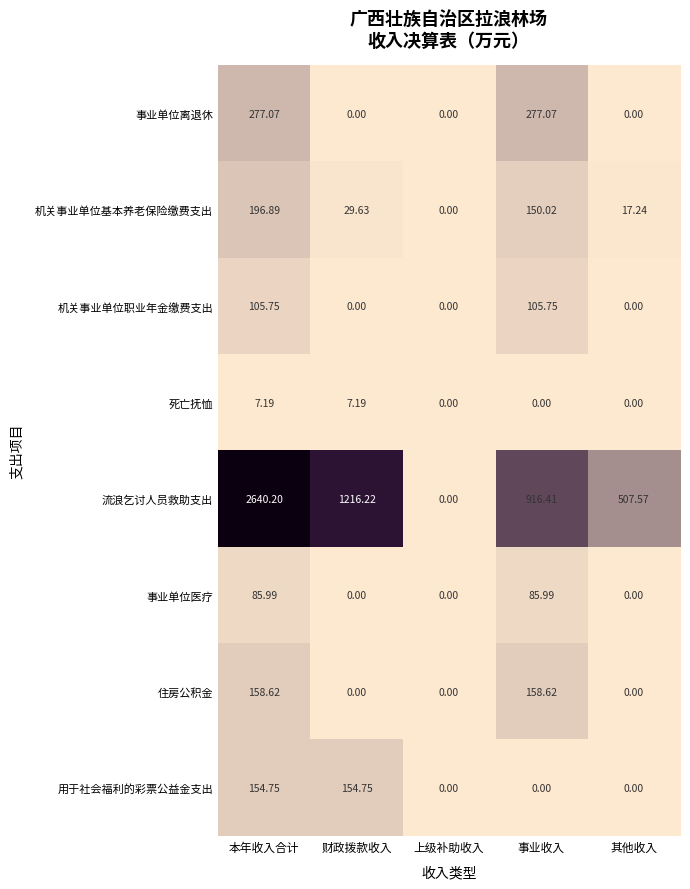

At how many categories does at least one series exceed 1741?

1